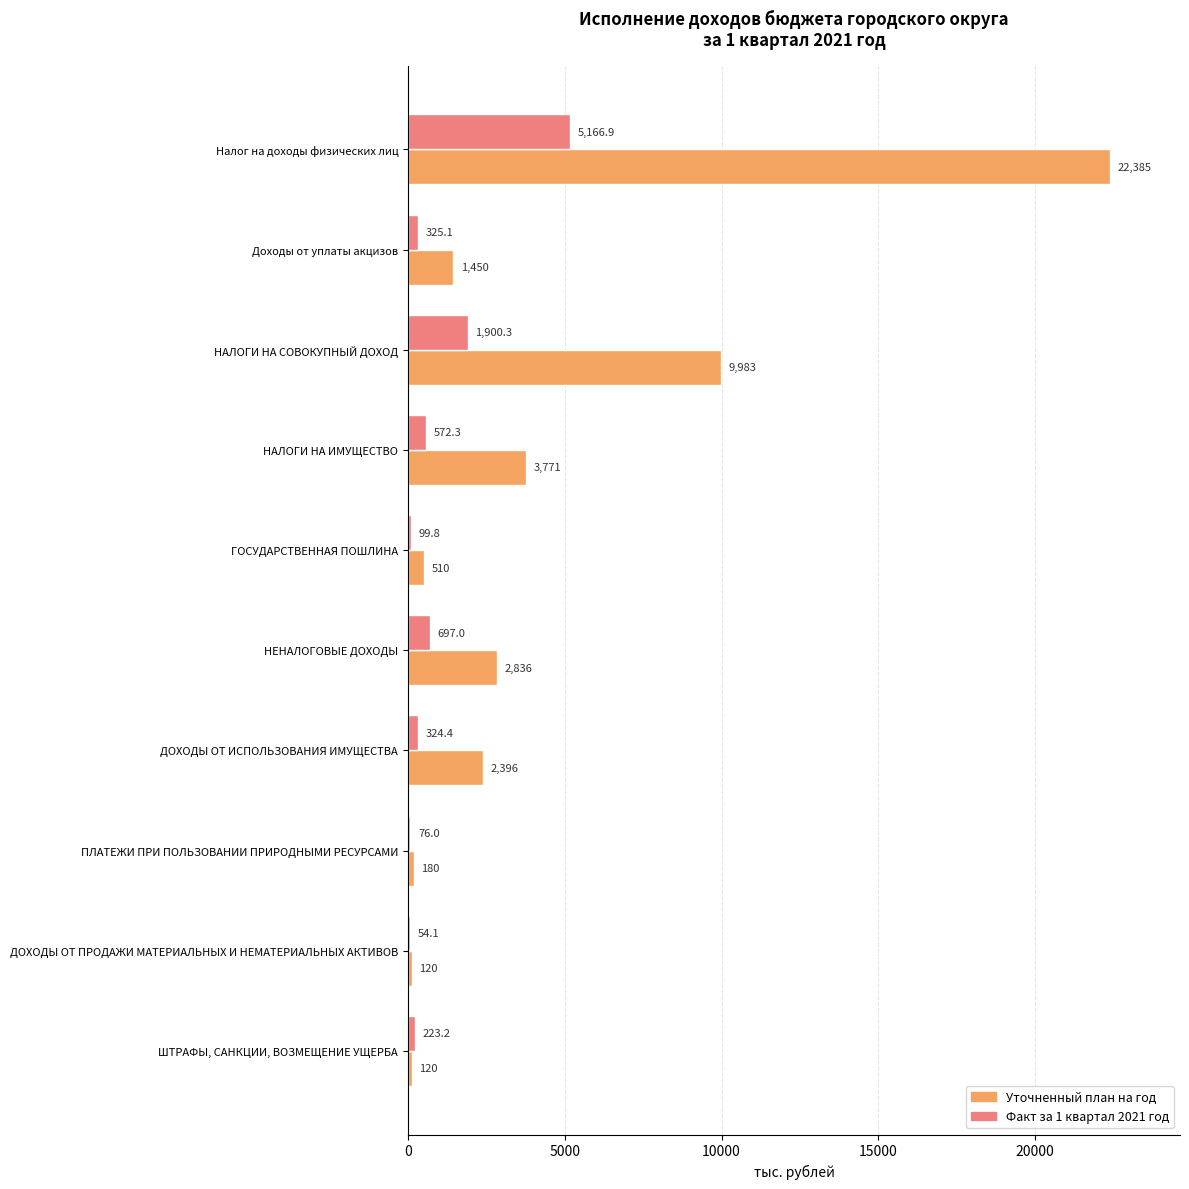

What value does the Факт за 1 квартал 2021 год series have at Налог на доходы физических лиц?

5166.9